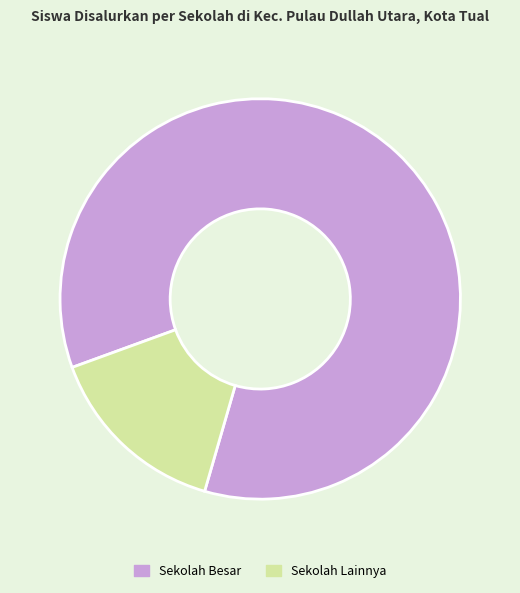

Is there a majority slice in this chart?

Yes